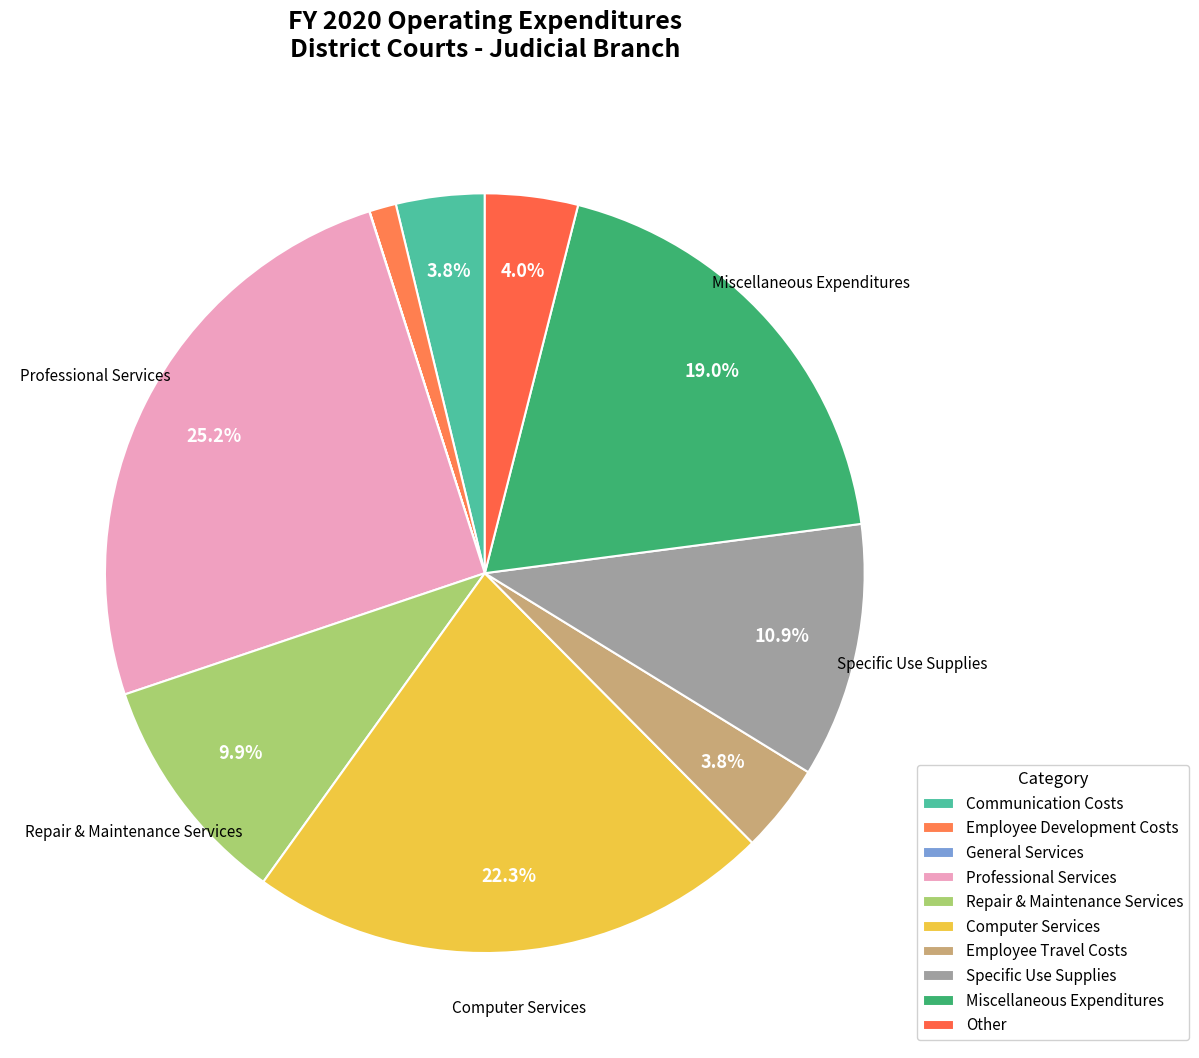

Does General Services account for over 50% of the chart?

No